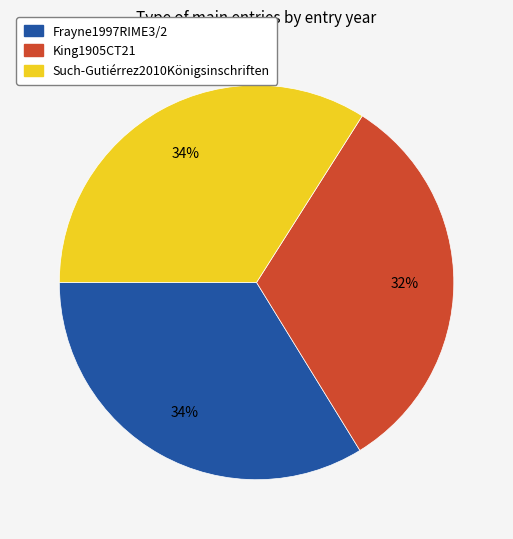

Is King1905CT21 the majority of the pie?

No